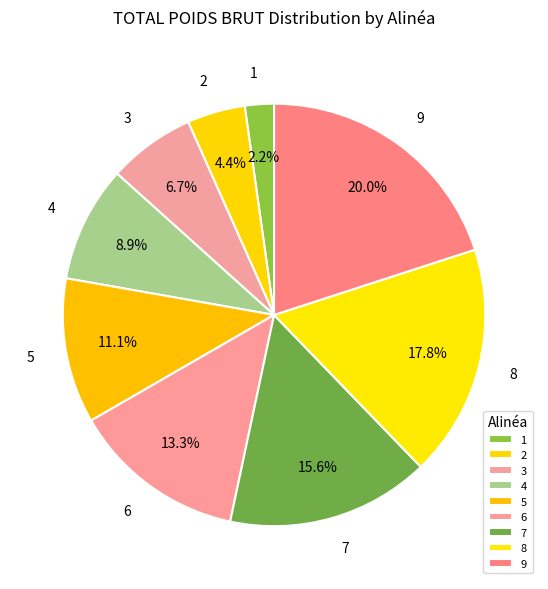

How many slices are in this pie chart?

9